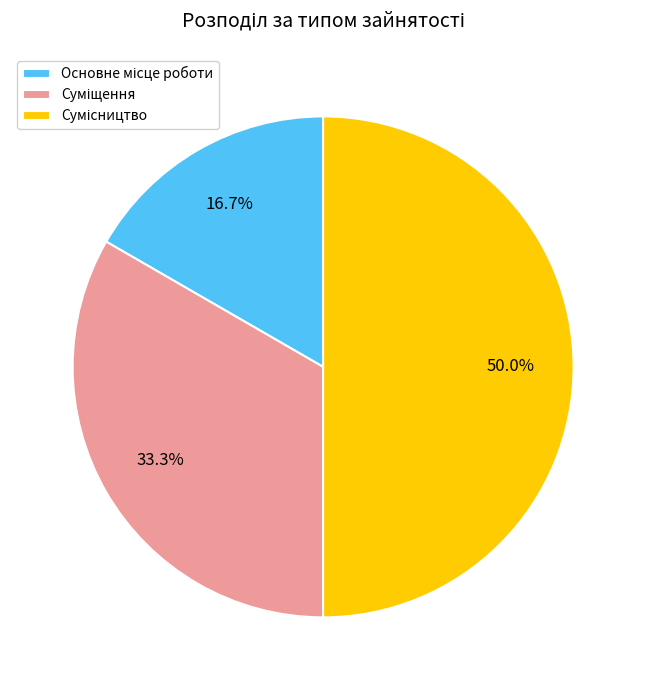

The Основне місце роботи slice represents 17% of the pie. True or false?

True